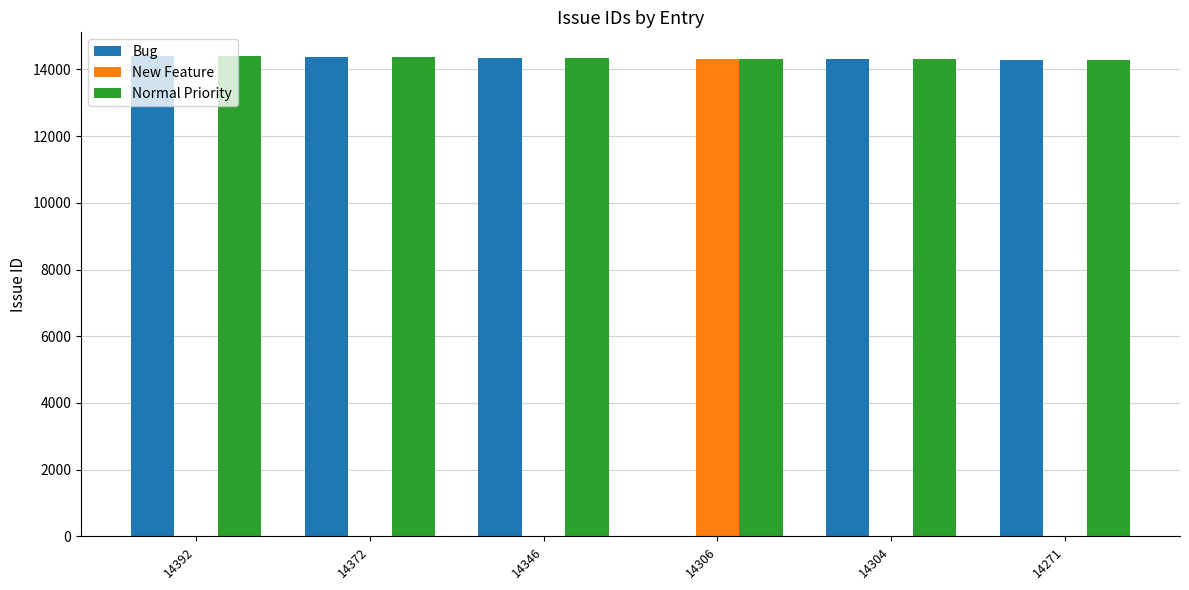

True or false: Normal Priority has a value of 14346 at 14346.

True